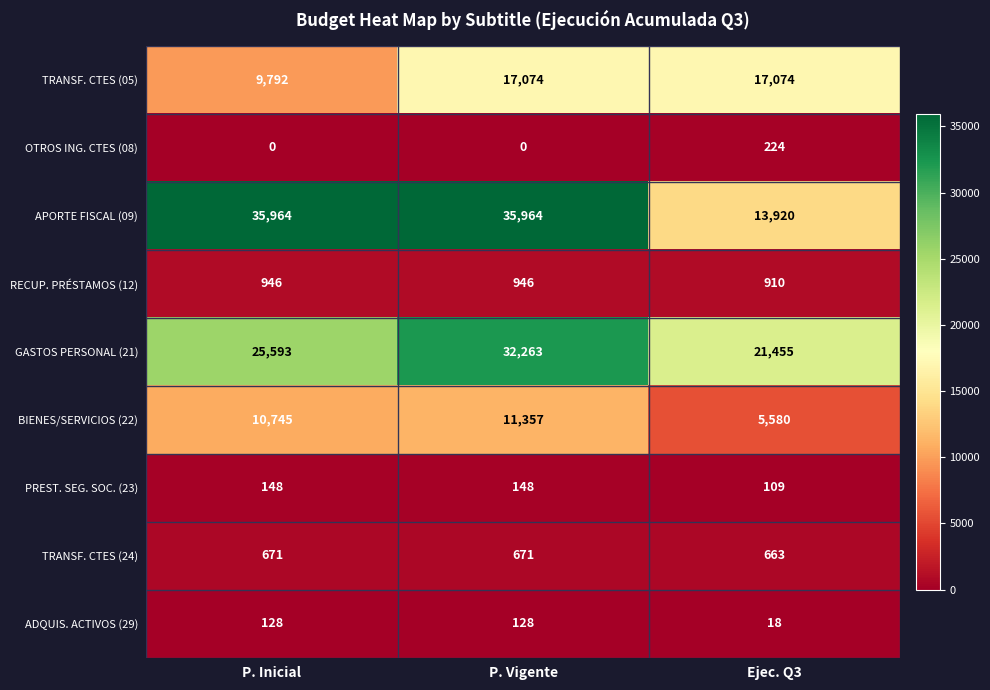

How many distinct data groups are displayed?

9